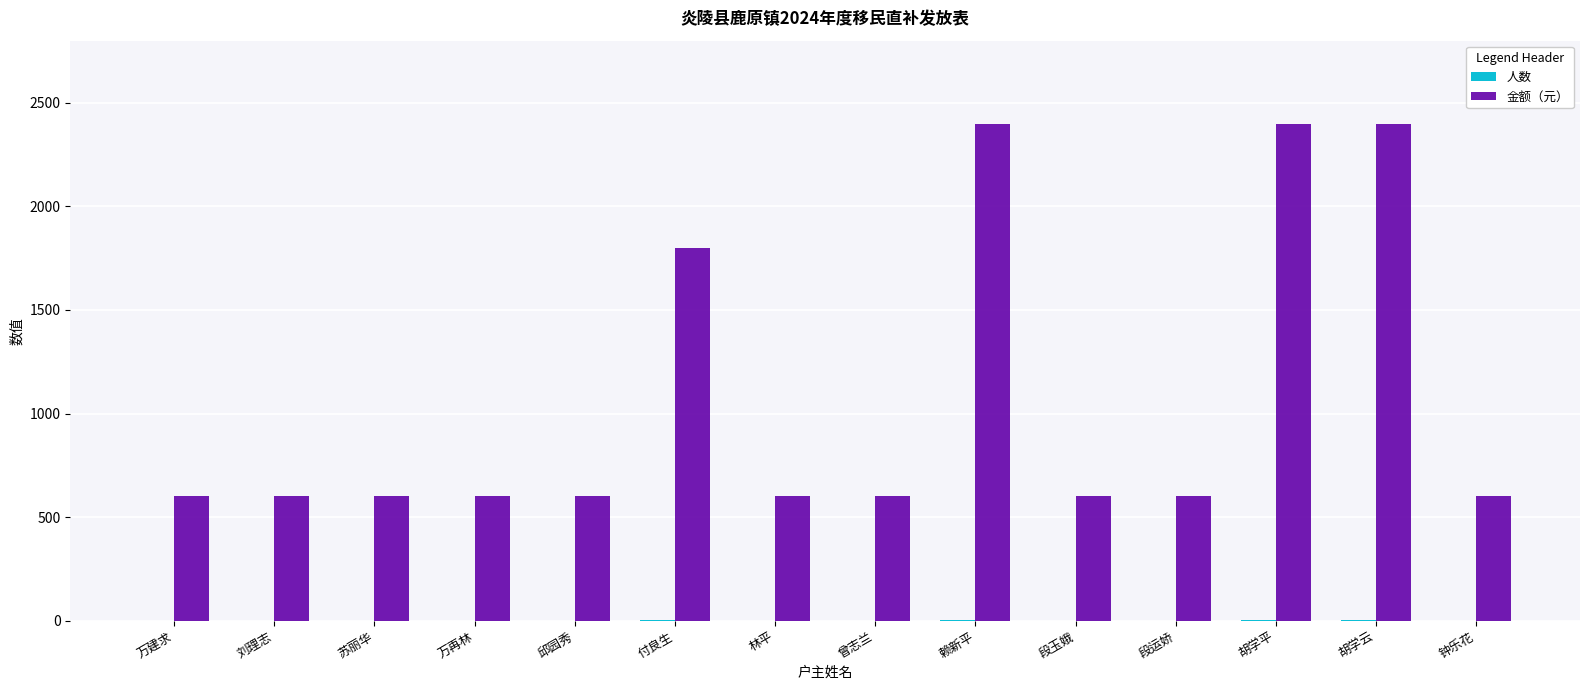

The 金额（元） series shows 600 at 曾志兰. True or false?

True